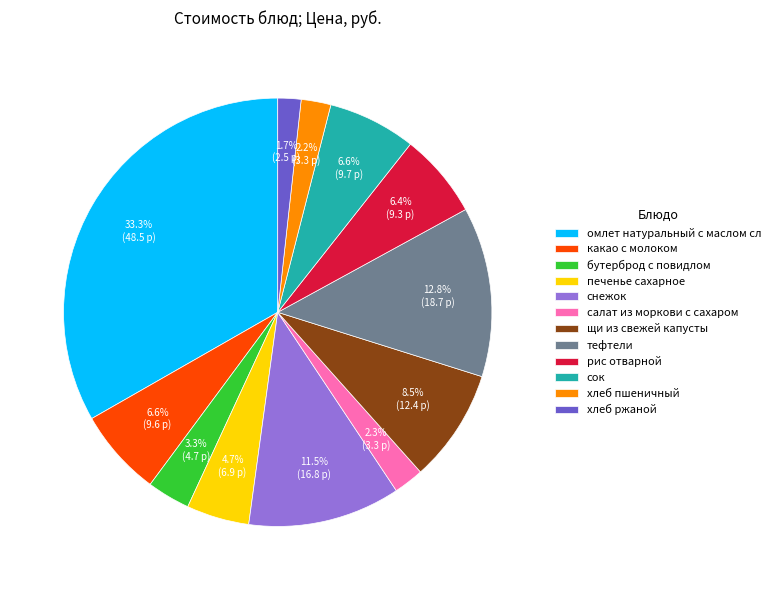

To the nearest percent, what percentage of the pie is салат из моркови с сахаром?

2%